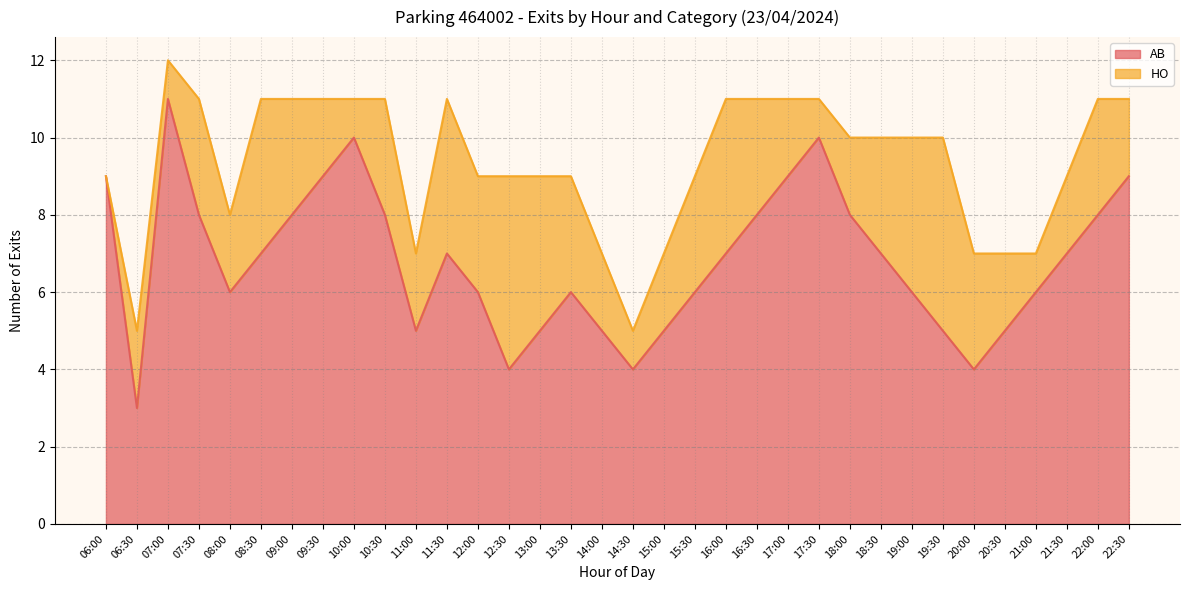

Reading left to right, list all the values displayed in this chart.

06:00=9	06:30=3	07:00=11	07:30=8	08:00=6	08:30=7	09:00=8	09:30=9	10:00=10	10:30=8	11:00=5	11:30=7	12:00=6	12:30=4	13:00=5	13:30=6	14:00=5	14:30=4	15:00=5	15:30=6	16:00=7	16:30=8	17:00=9	17:30=10	18:00=8	18:30=7	19:00=6	19:30=5	20:00=4	20:30=5	21:00=6	21:30=7	22:00=8	22:30=9